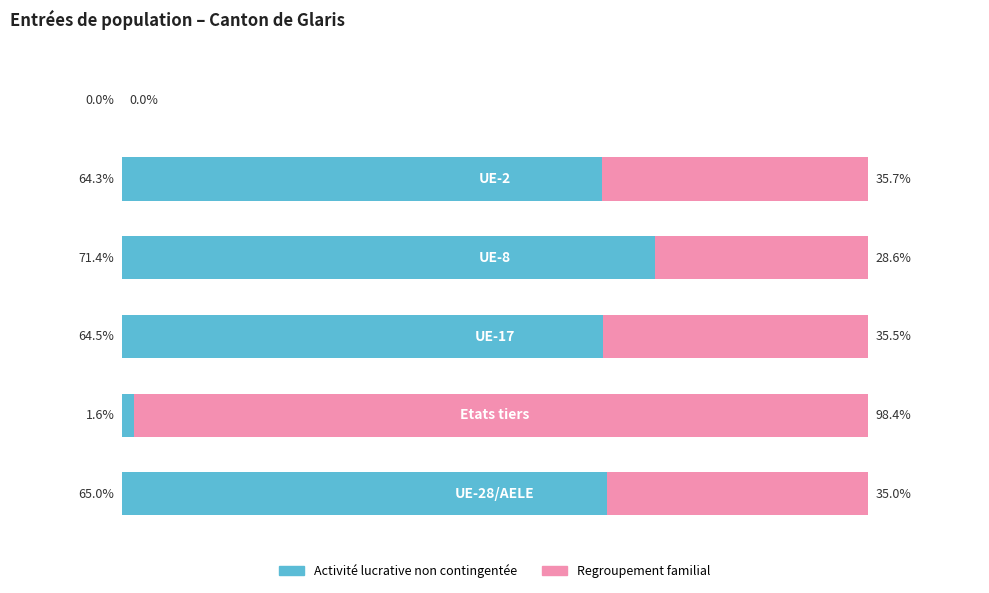

What are all the series names shown in the legend?

Activité lucrative non contingentée, Regroupement familial